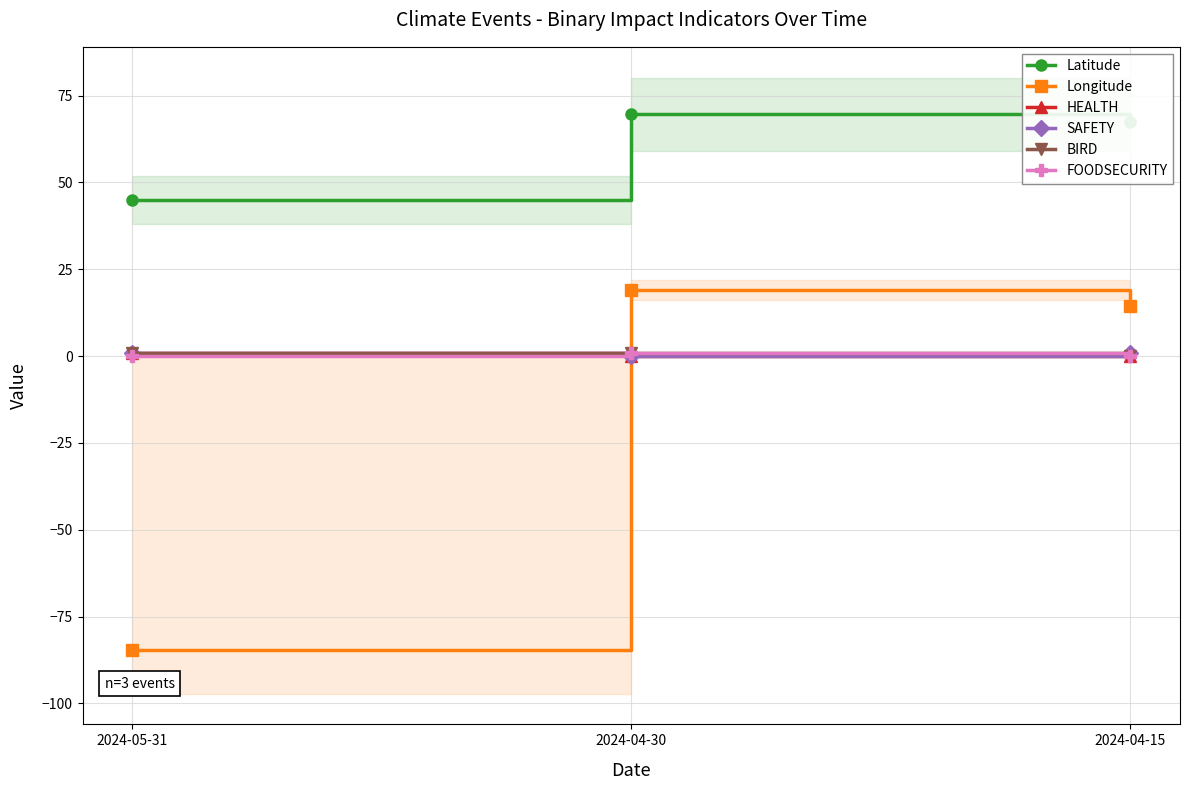

What is the label of the 3rd point from the right?

2024-05-31